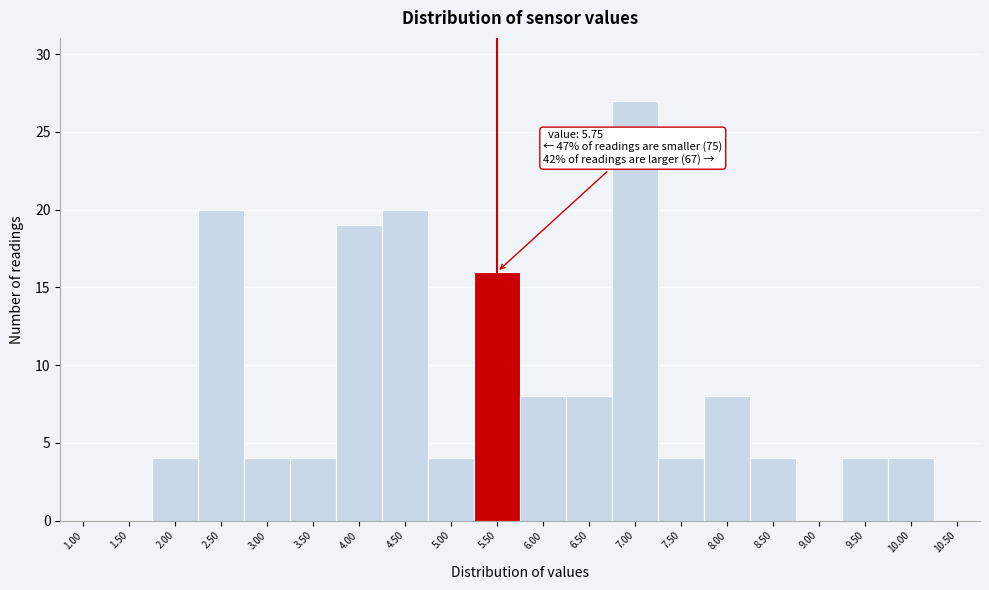

Reading right to left, extract all data points from this chart.

10.50=0	10.00=4	9.50=4	9.00=0	8.50=4	8.00=8	7.50=4	7.00=27	6.50=8	6.00=8	5.50=16	5.00=4	4.50=20	4.00=19	3.50=4	3.00=4	2.50=20	2.00=4	1.50=0	1.00=0